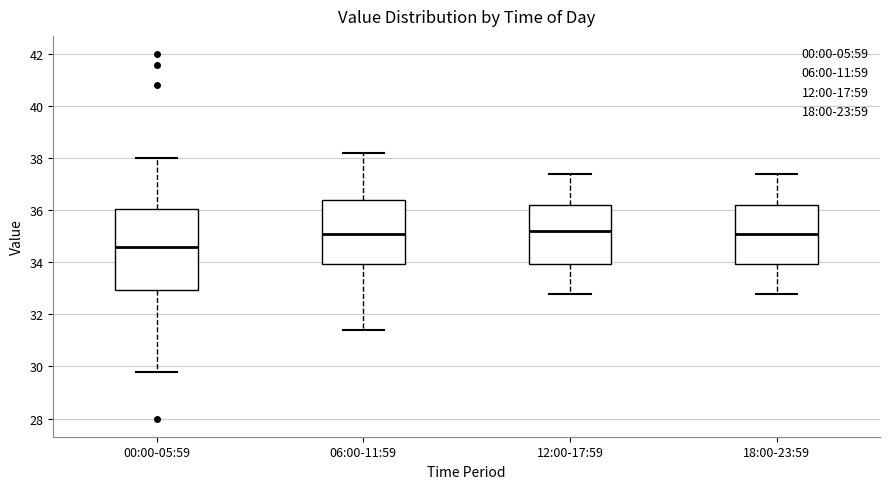

Reading left to right, read every box against the y-axis: the position of its median line, the range the box covers, and the ends of its whiskers. The values are not printed on the chart, so give them approximately, as read against the axis.

00:00-05:59: median 34.6, box 33.0 to 36.0, whiskers 29.8 to 38.0
06:00-11:59: median 35.2, box 34.0 to 36.4, whiskers 31.4 to 38.2
12:00-17:59: median 35.2, box 34.0 to 36.2, whiskers 32.8 to 37.4
18:00-23:59: median 35.2, box 34.0 to 36.2, whiskers 32.8 to 37.4